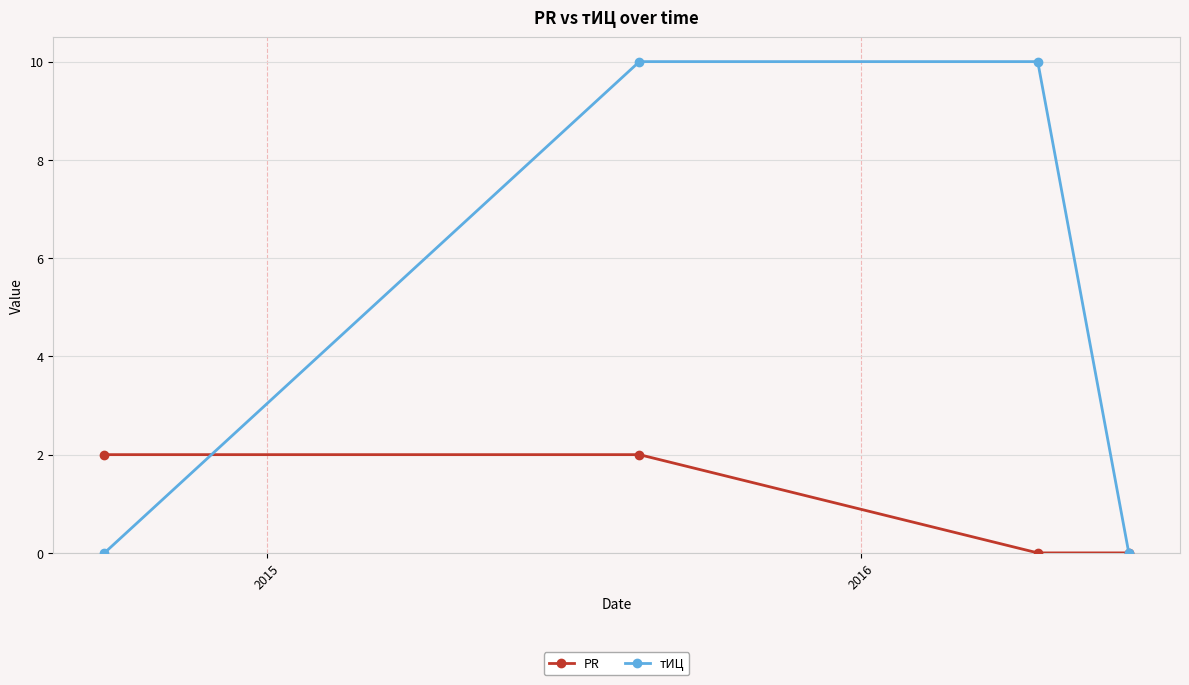

How many data points in PR are less than 2?

2